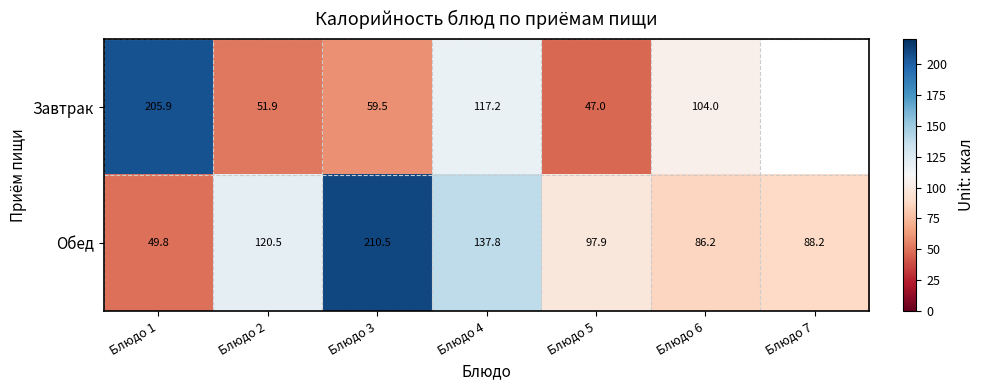

Is the value of Обед at Блюдо 2 greater than the value of Завтрак at Блюдо 4?

Yes